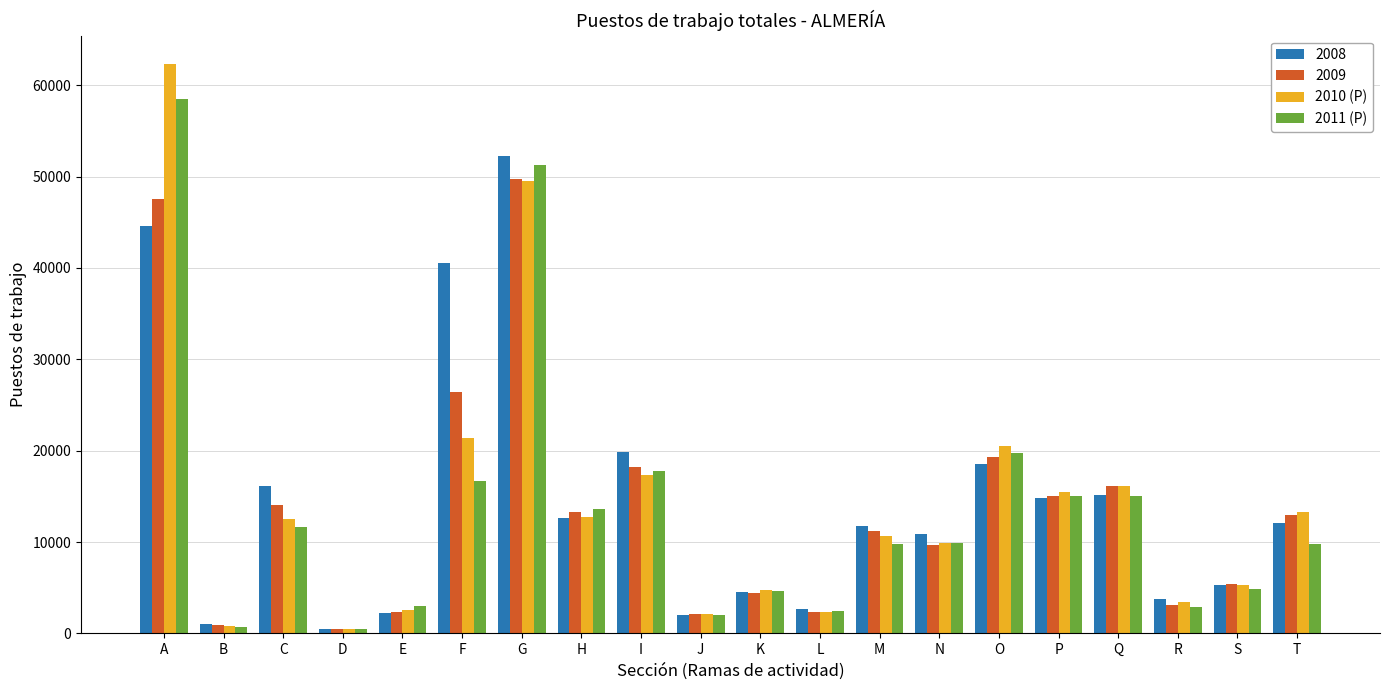

How many bars are there in total?

80